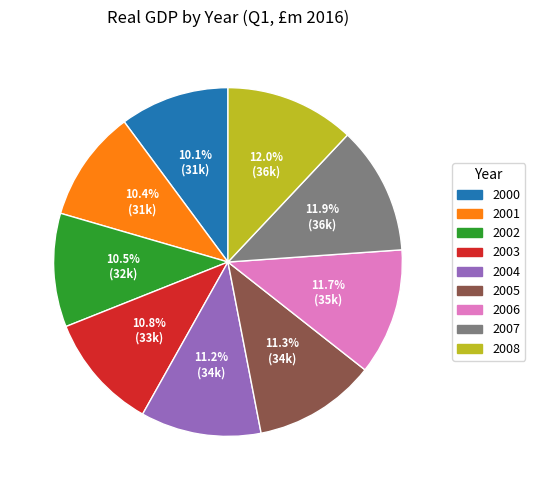

Does 2000 represent more than half of the total?

No